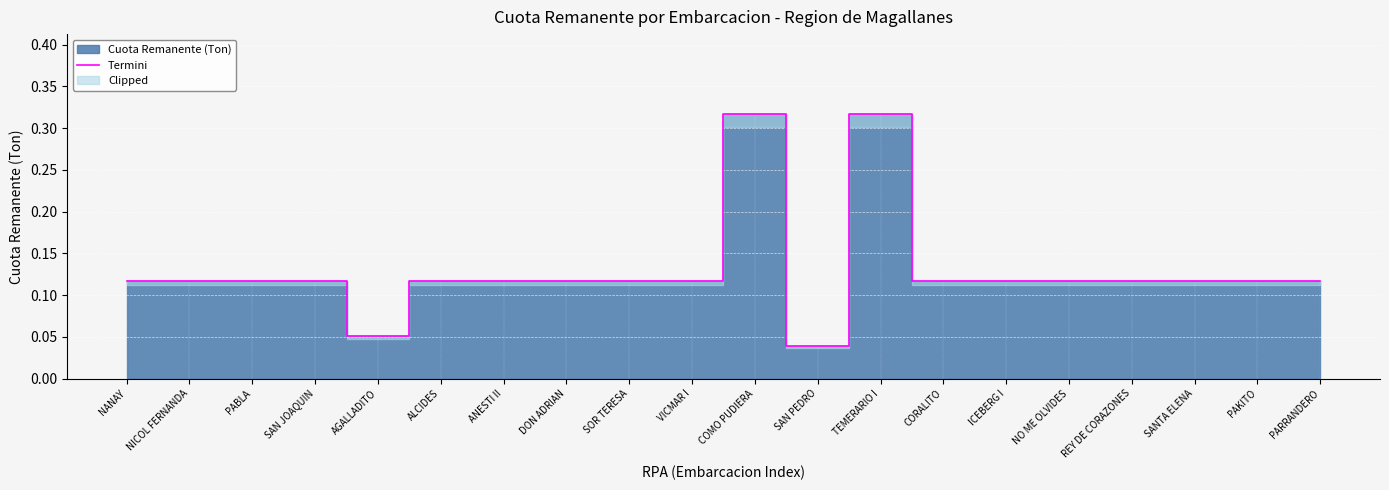

How many interior local peaks (higher than both neighbors) does the data have?

2